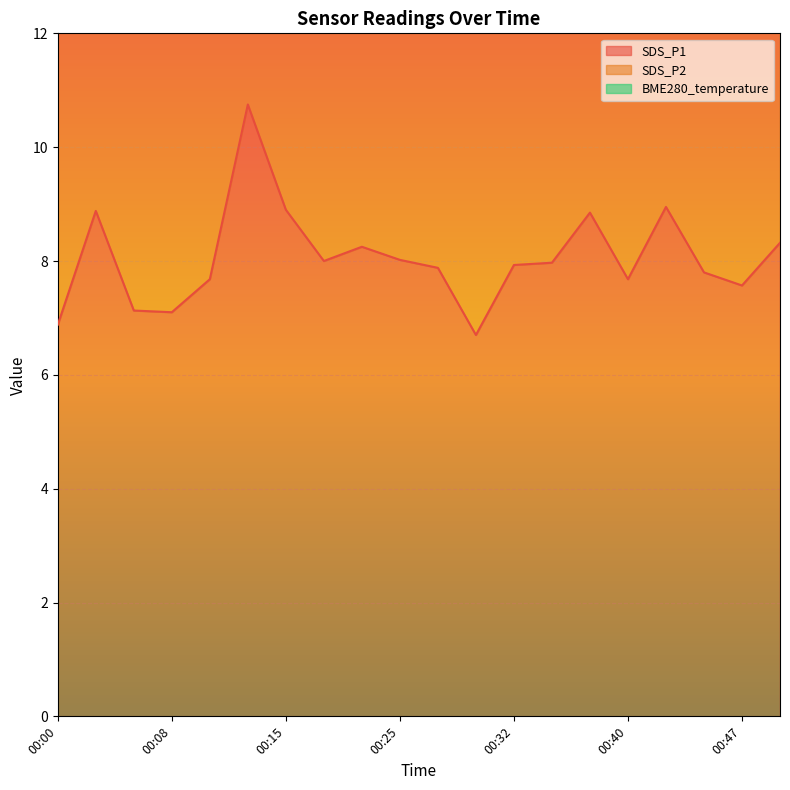

At which category is the sum across all series the highest?

00:12